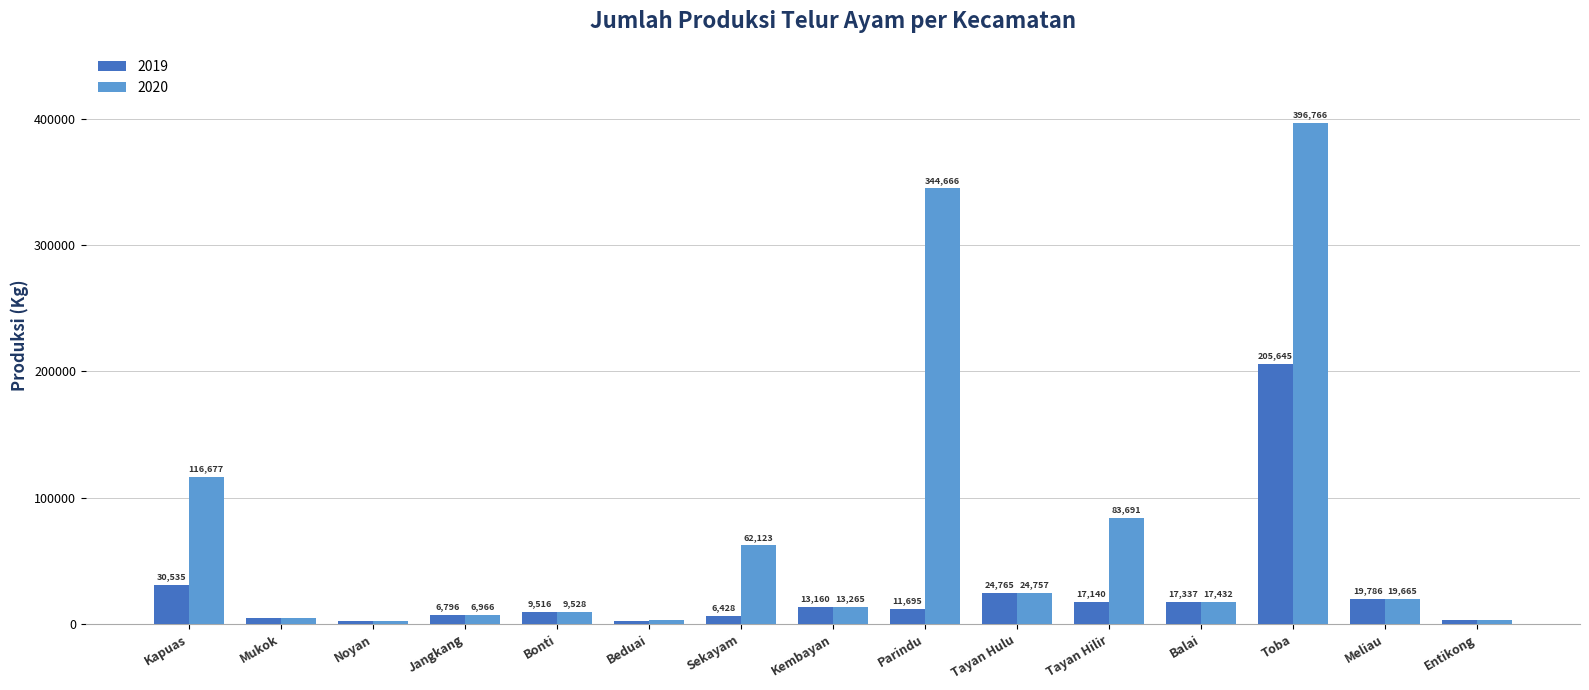

True or false: 2020 has a value of 24757.2 at Tayan Hulu.

True